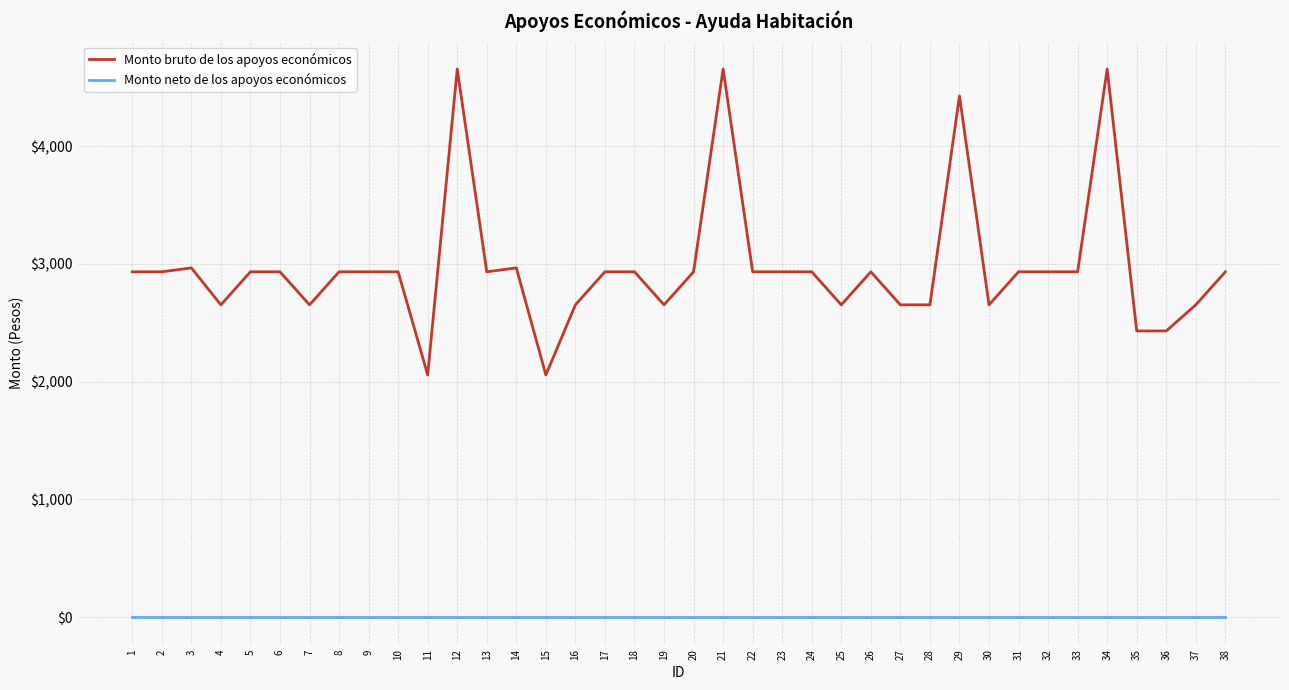

Does the chart have visible grid lines?

Yes